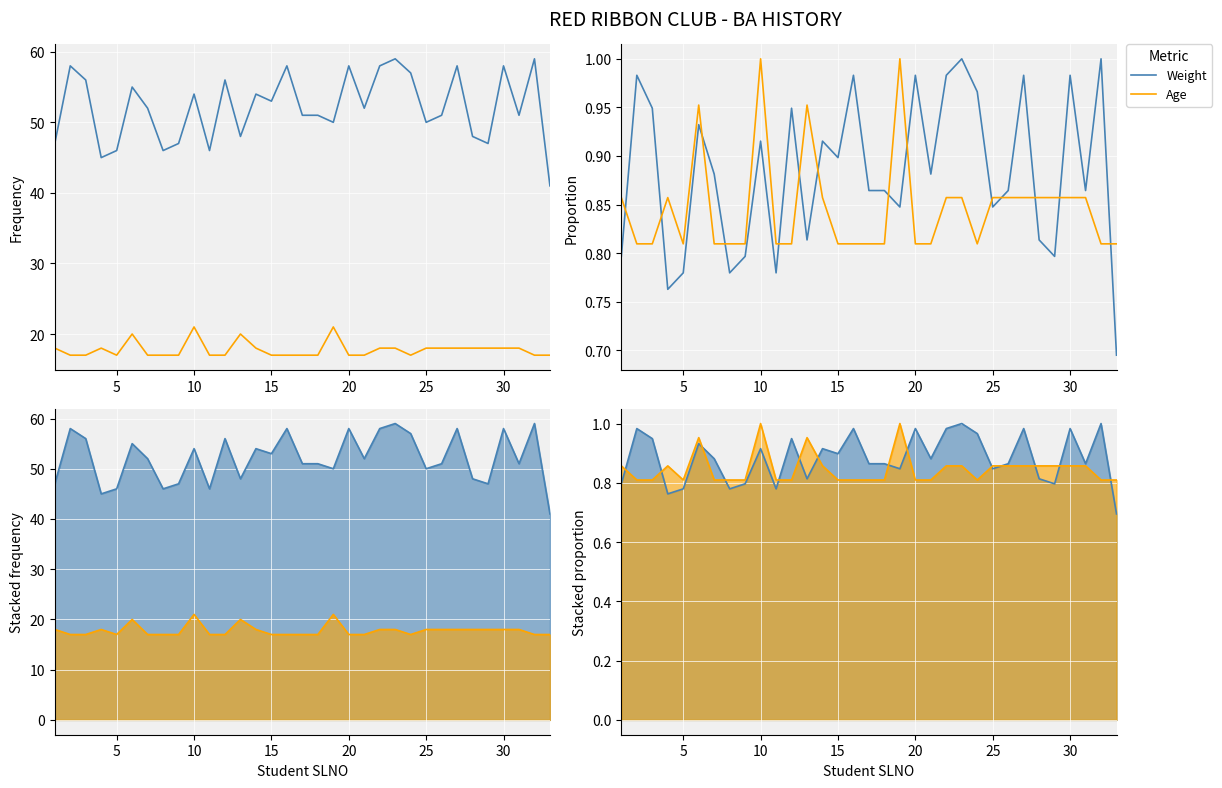

What is the total value across all series at 15?

1.7